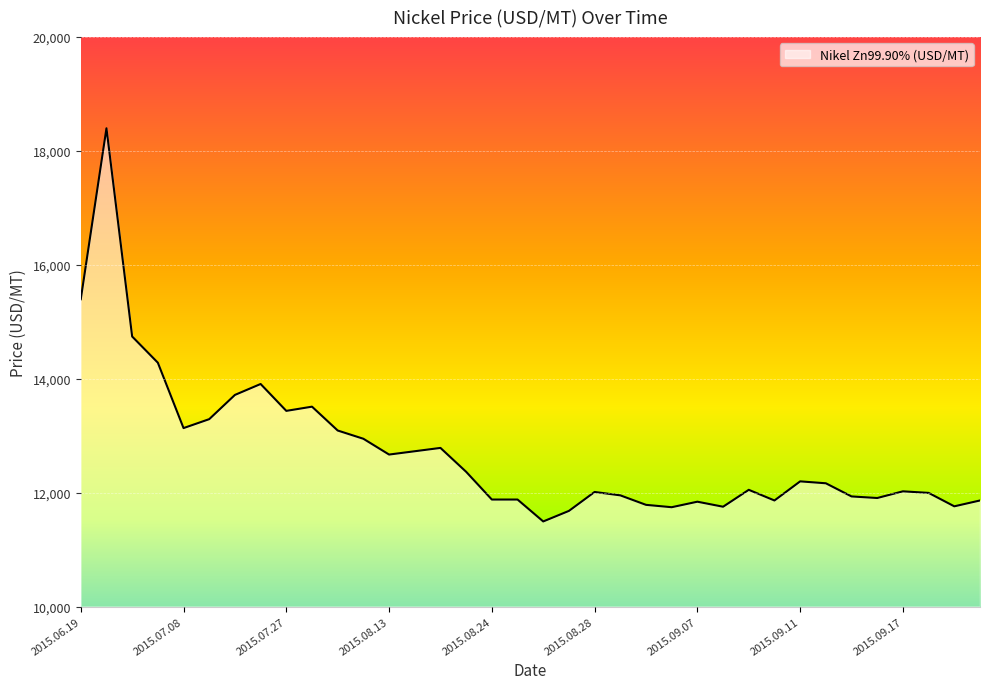

What is the difference between the maximum and minimum values?

6903.2